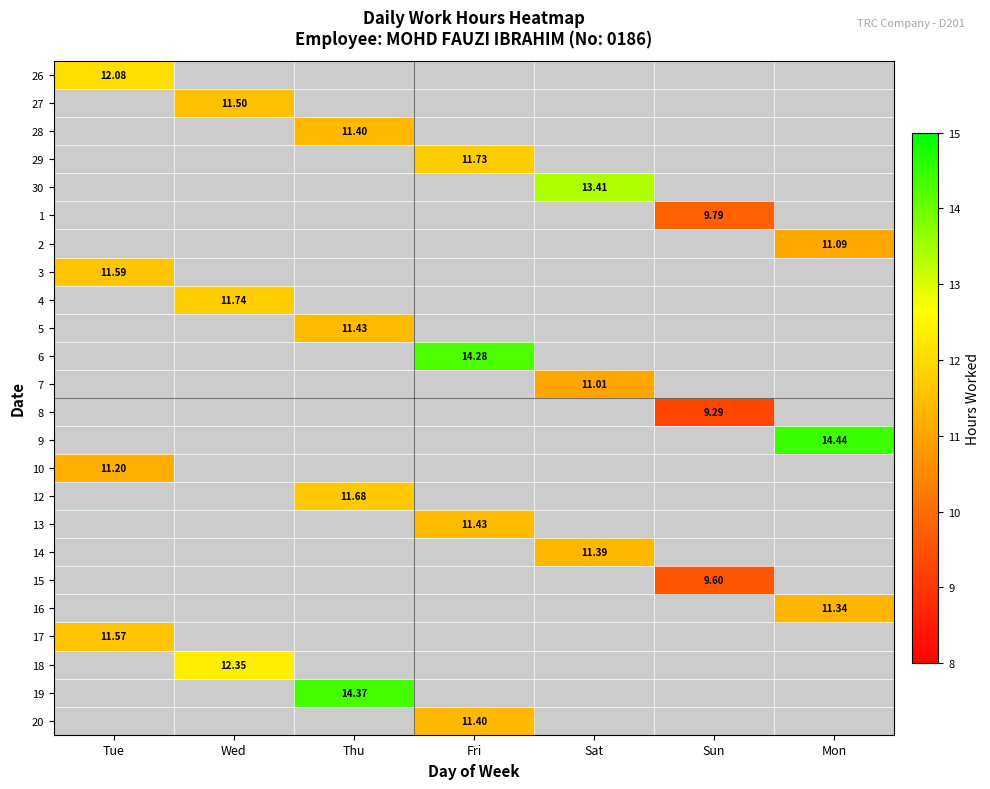

How many values in 12 are above zero?

1